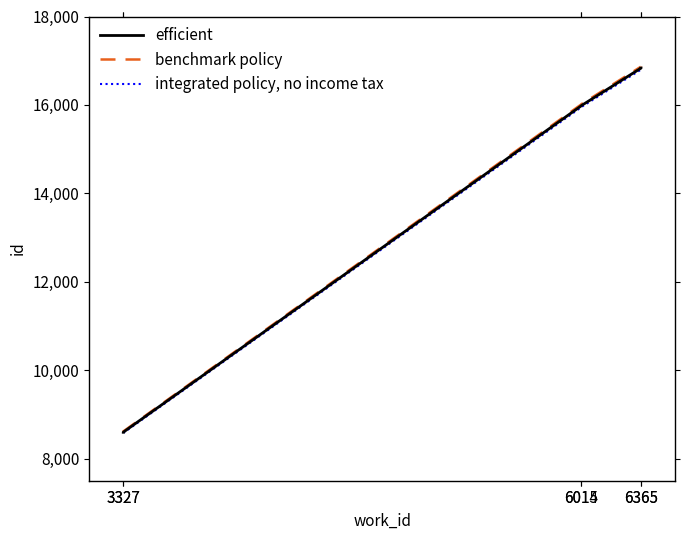

True or false: benchmark policy and efficient intersect in this chart.

False